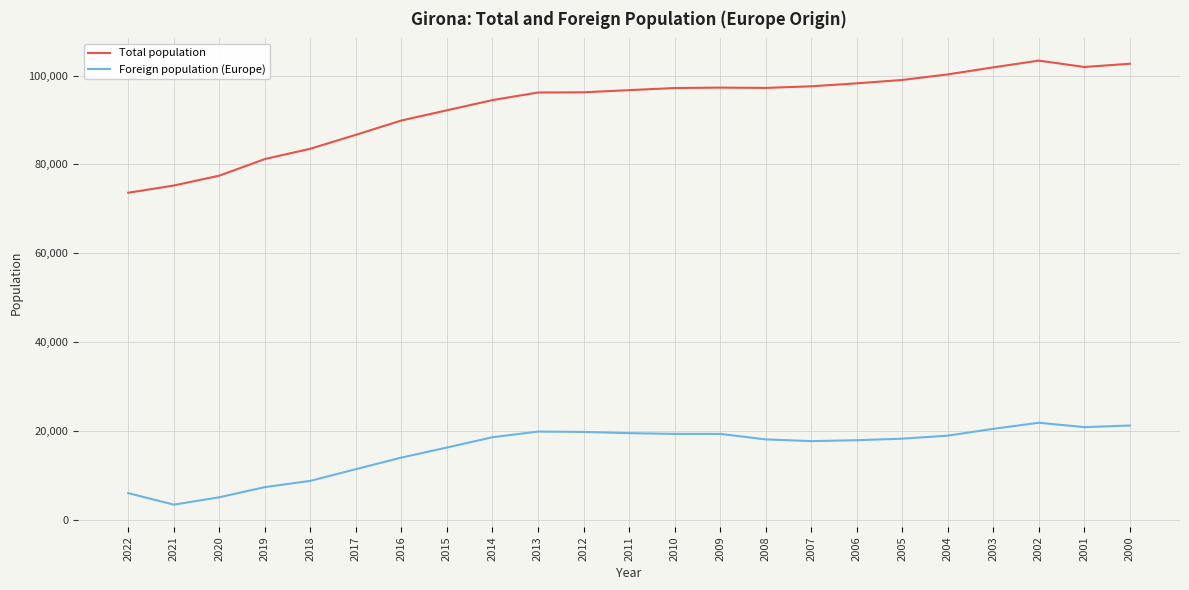

How many series are shown in this chart?

2